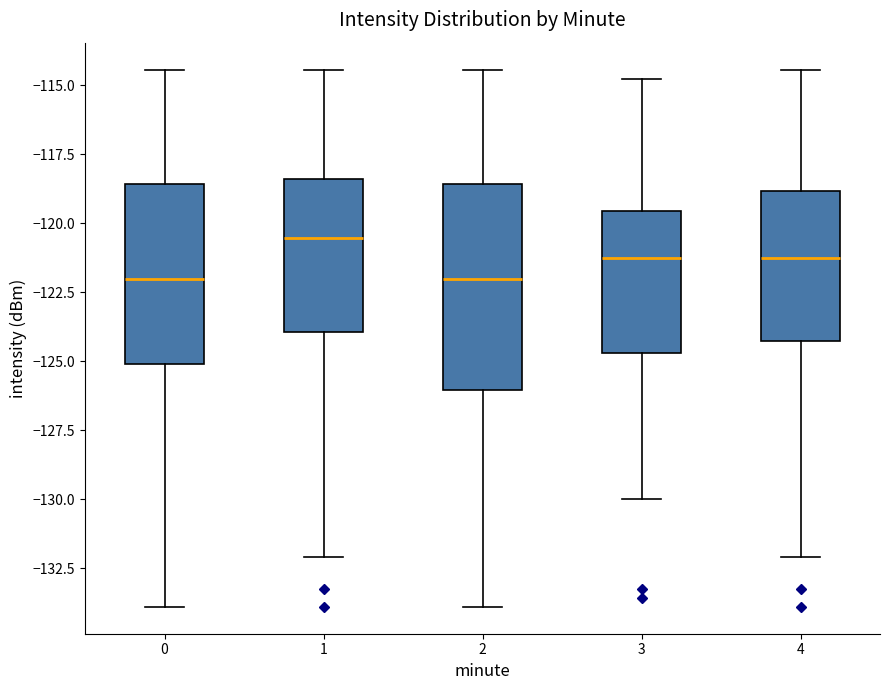

Which box is the tallest, from its lower edge to its upper edge?

2